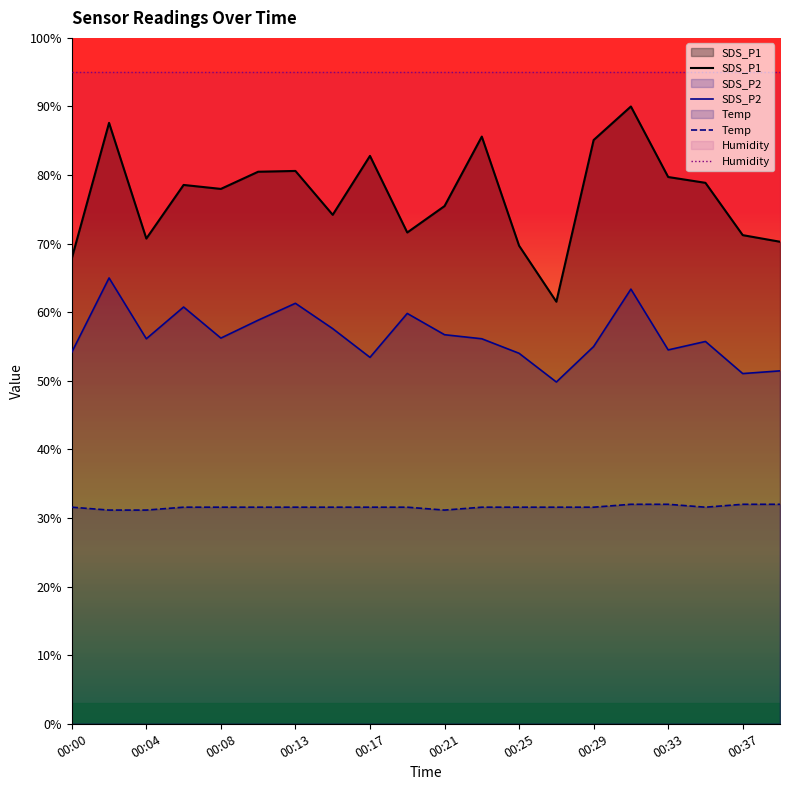

Count the number of categories in the chart.

20